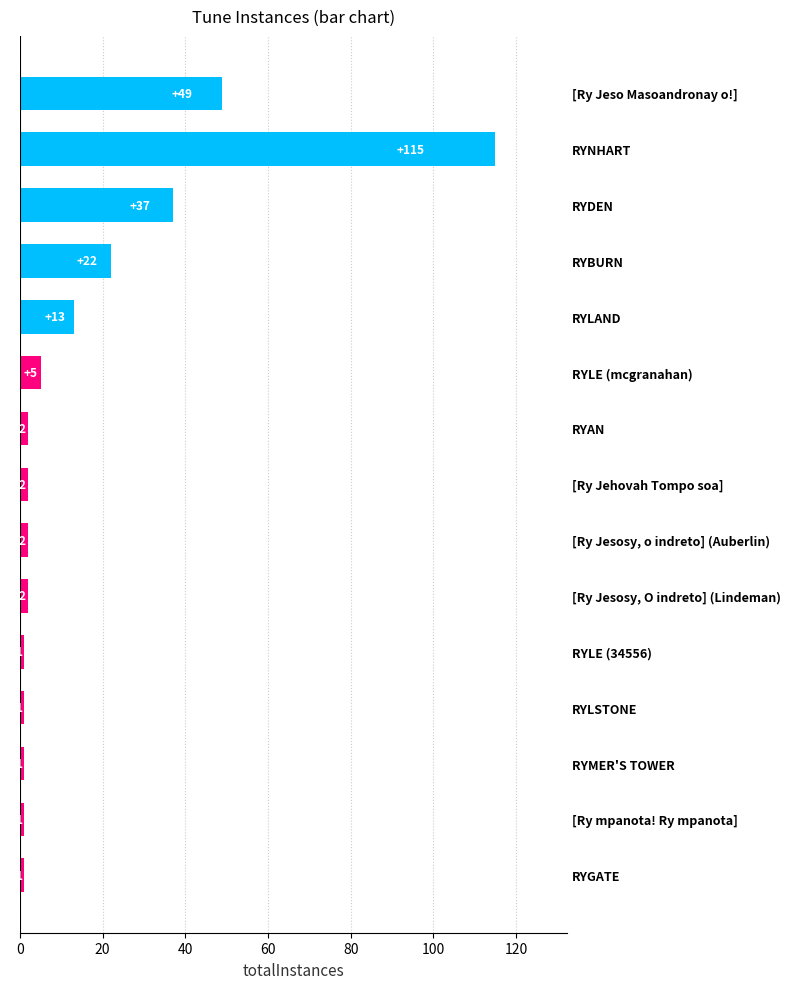

The value at [Ry mpanota! Ry mpanota] is 1. True or false?

True